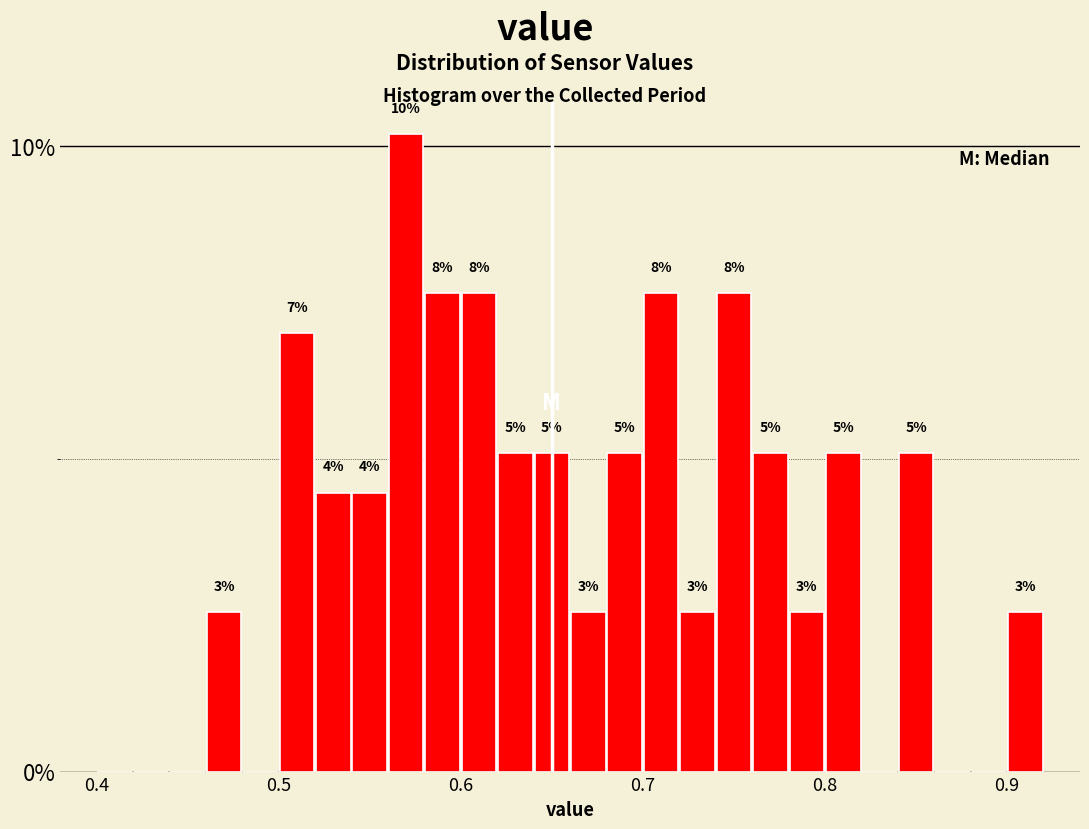

Read against the x-axis, roughly where is the centre of the tallest bar?

0.57